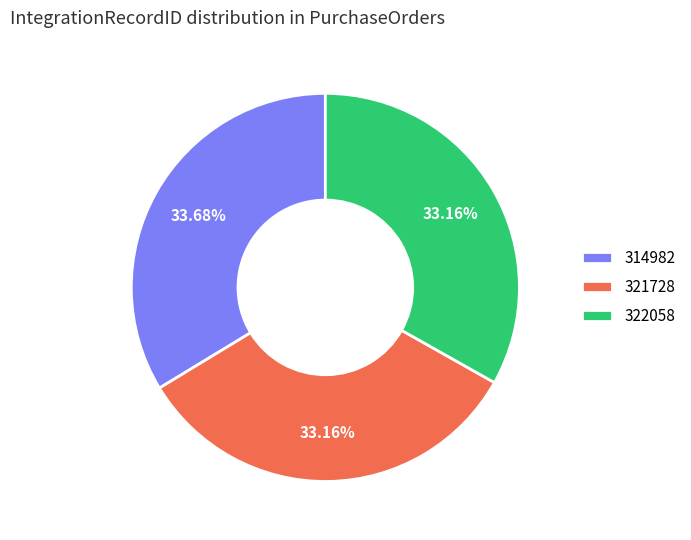

What portion of the pie excludes 314982?

66.3%